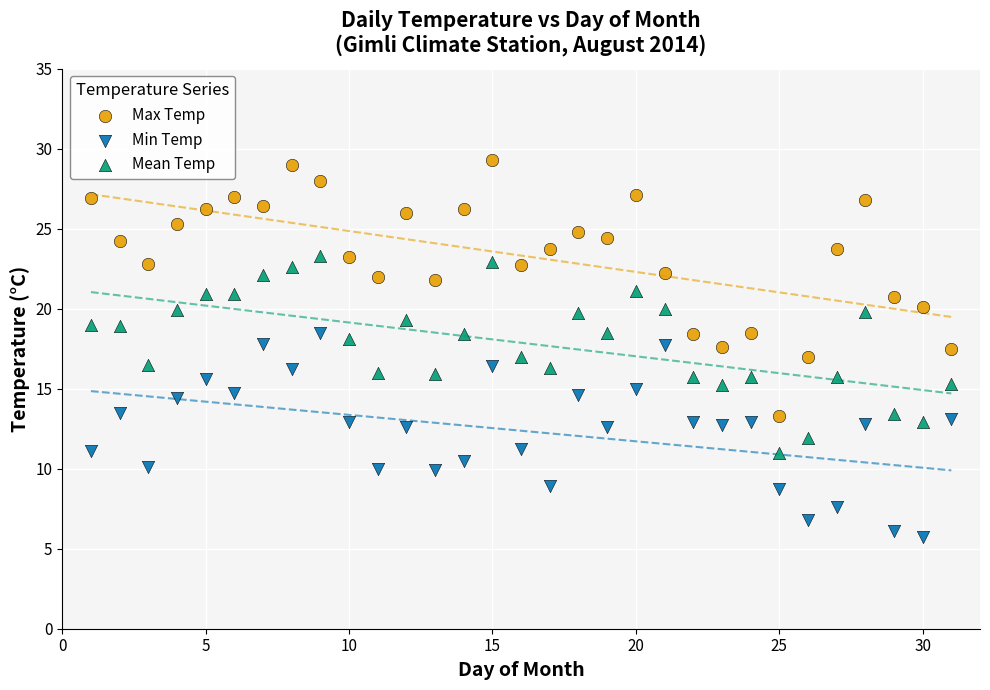

Which series contains the highest Y value?

Max Temp